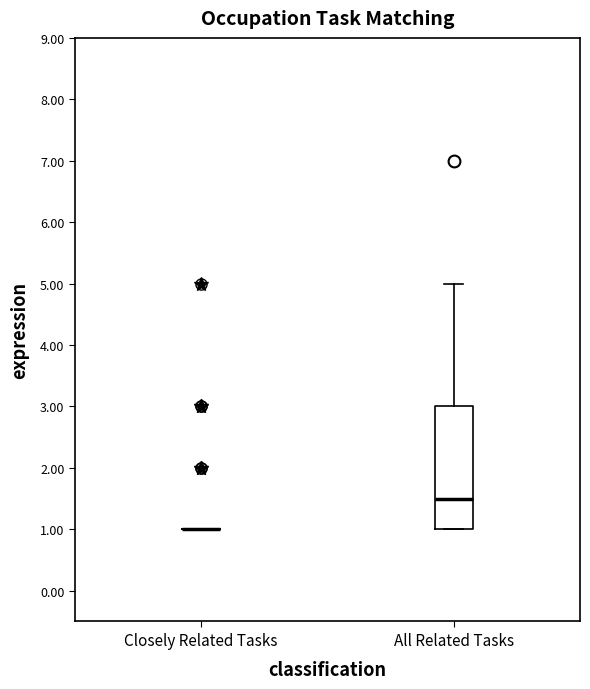

Which box is the tallest, from its lower edge to its upper edge?

All Related Tasks